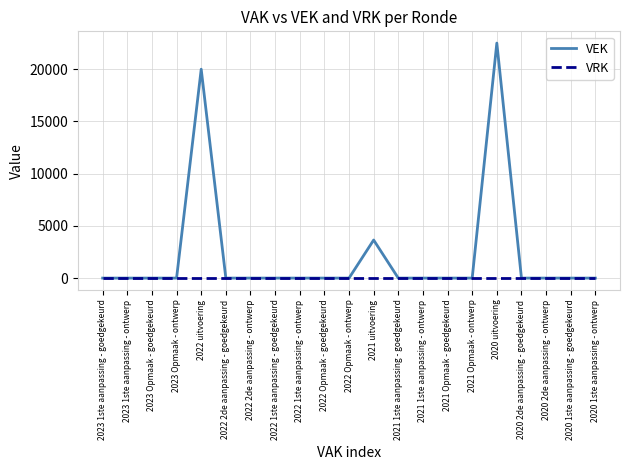

List the series in order of their peak value, lowest first.

VRK, VEK